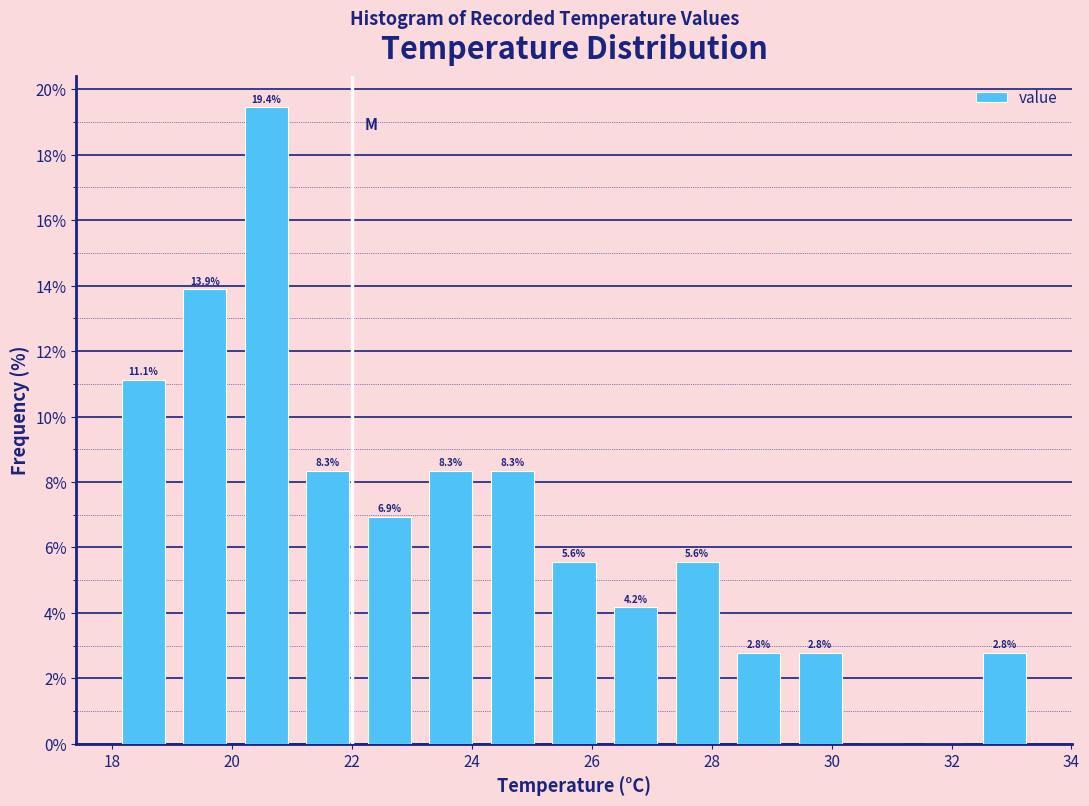

Which range on the x-axis has the tallest bar?

20.0 to 21.0